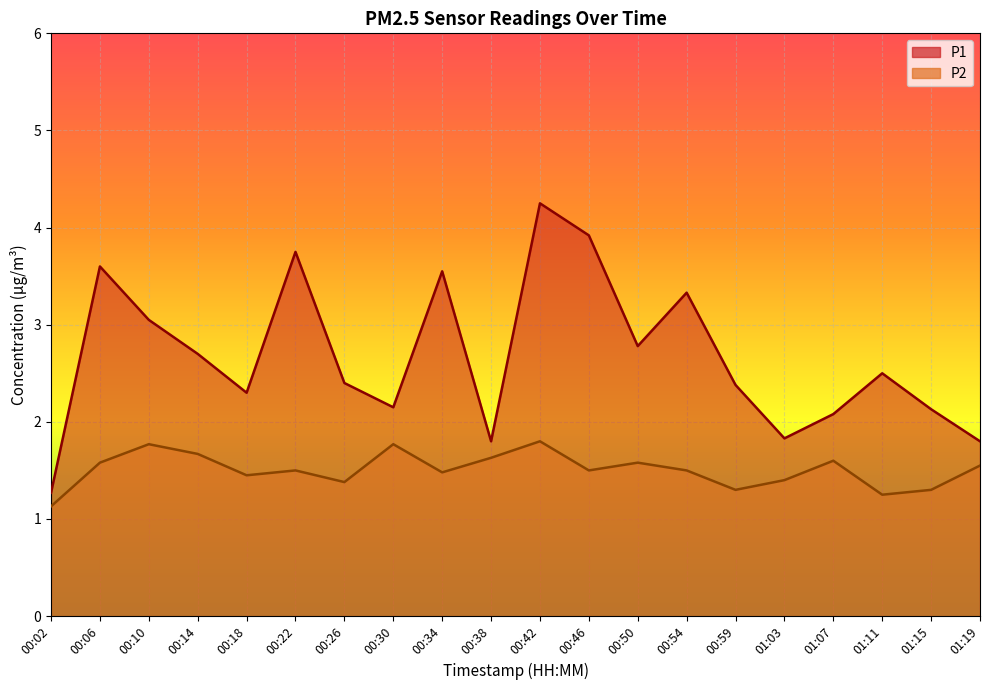

The P1 series shows 6.2 at 00:34. True or false?

False